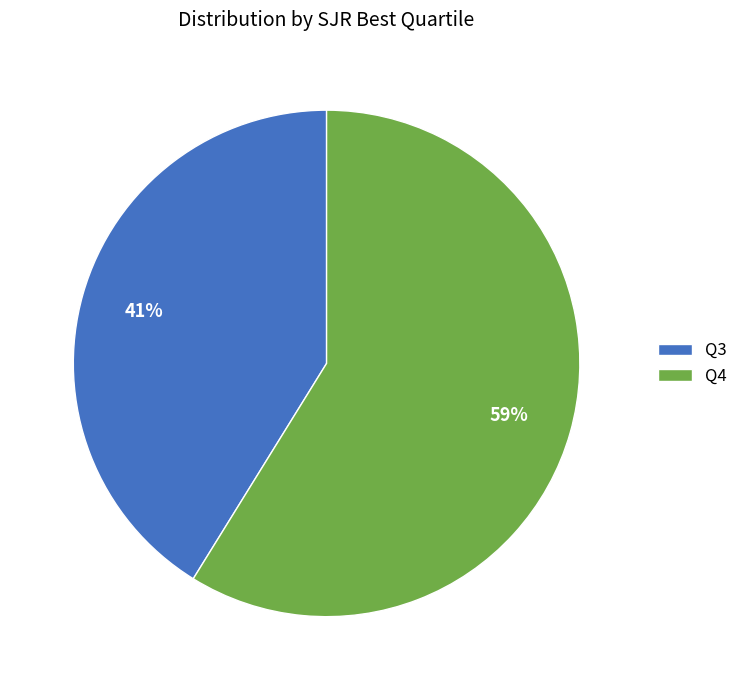

Which category has the biggest portion of the pie?

Q4